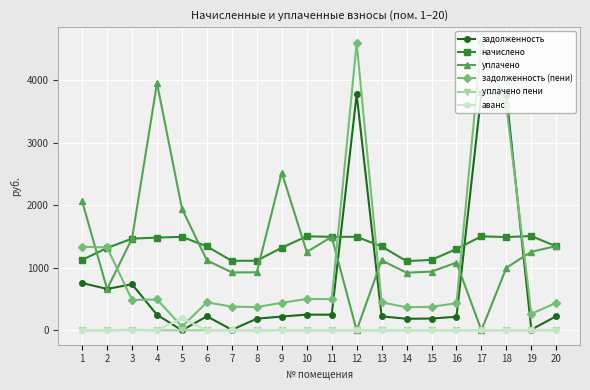

What is the average value of the уплачено пени series?

0.6